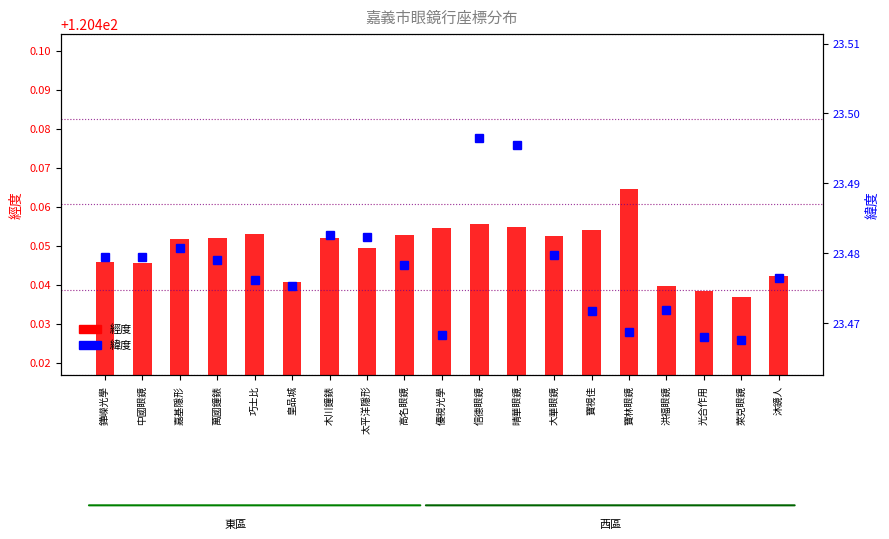

Is it true that 經度 equals 179.3 at 萊克眼鏡?

False